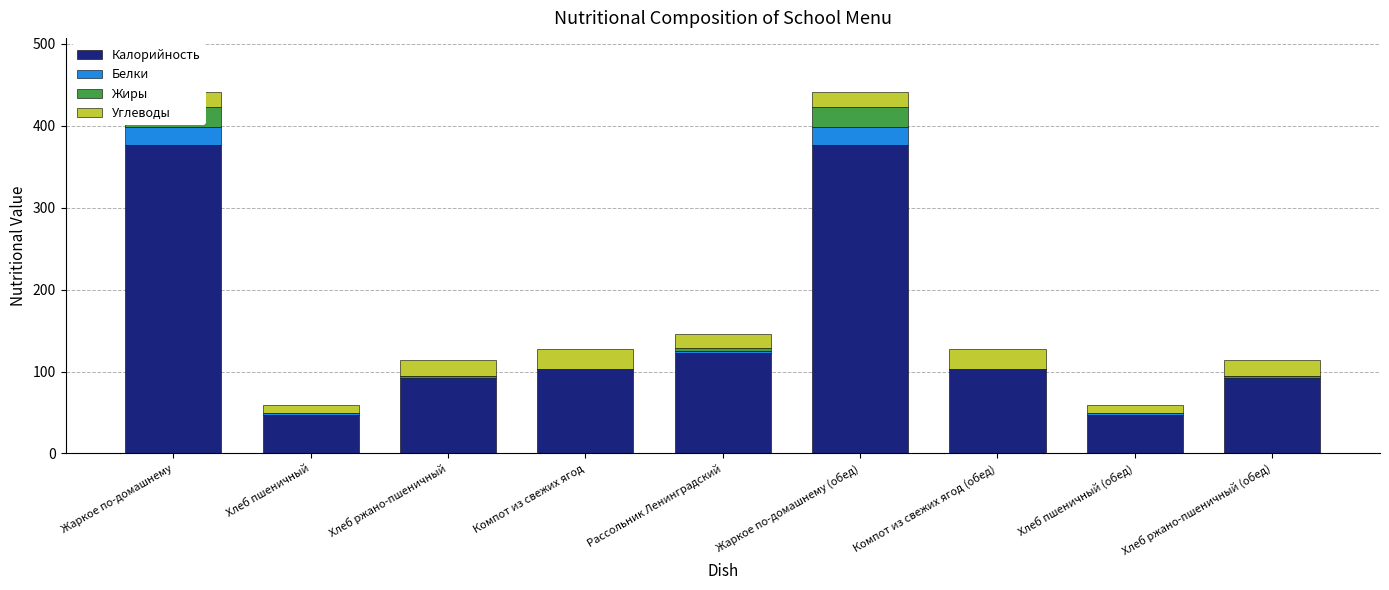

Between Хлеб ржано-пшеничный and Хлеб ржано-пшеничный (обед), which is larger?

Хлеб ржано-пшеничный